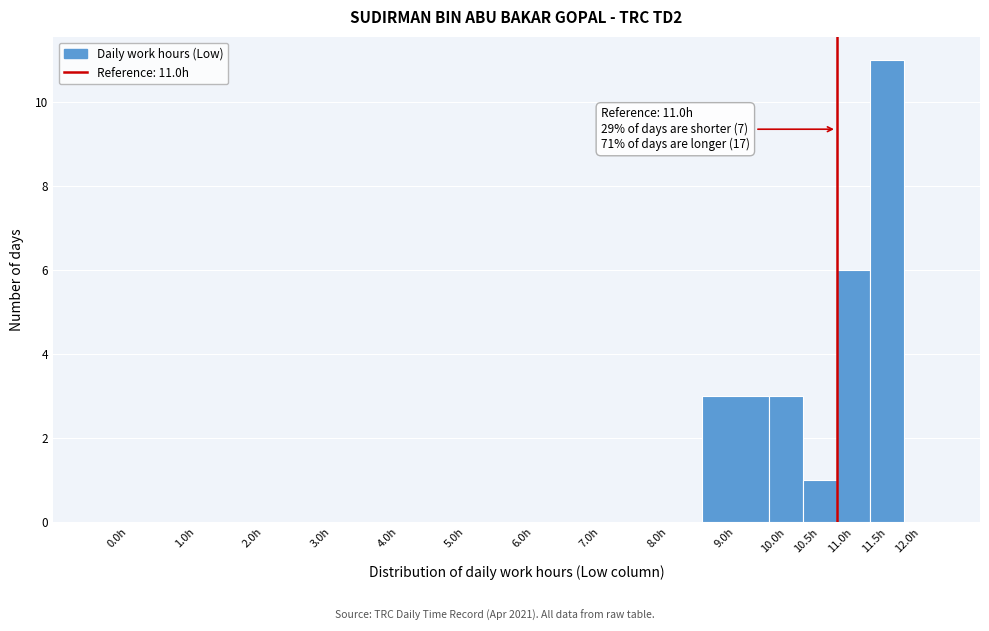

Reading left to right, transcribe all the data shown in this chart.

0.0h=0	1.0h=0	2.0h=0	3.0h=0	4.0h=0	5.0h=0	6.0h=0	7.0h=0	8.0h=0	9.0h=3	10.0h=3	10.5h=1	11.0h=6	11.5h=11	12.0h=0